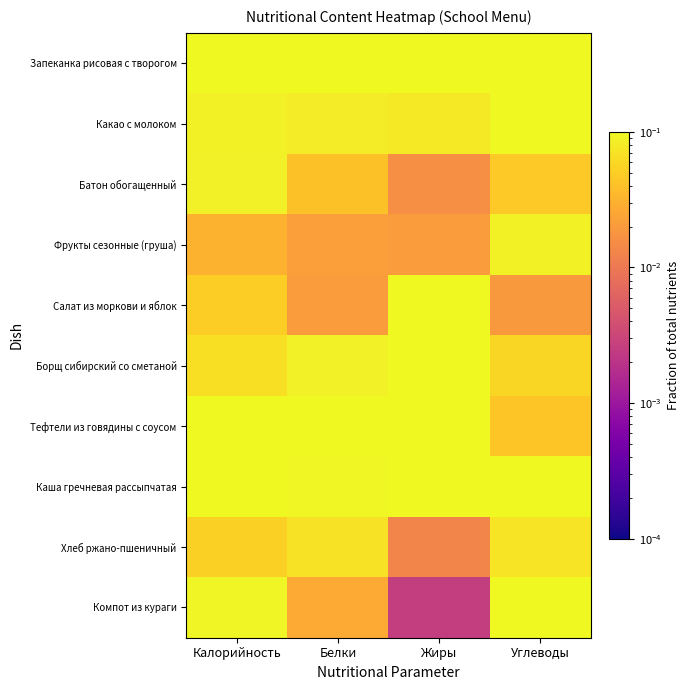

At which category does the chart reach its peak across all series?

Белки